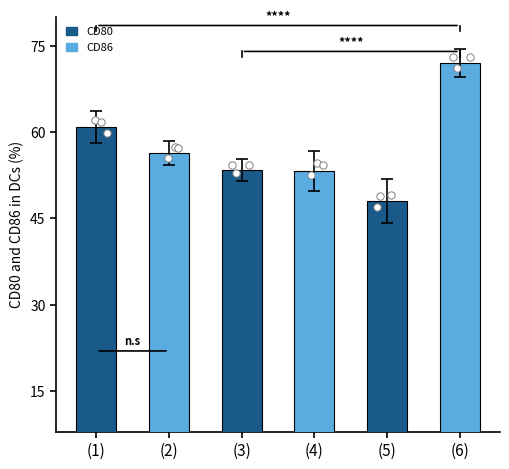

What is the change in value from (1) to (5)?

-12.8